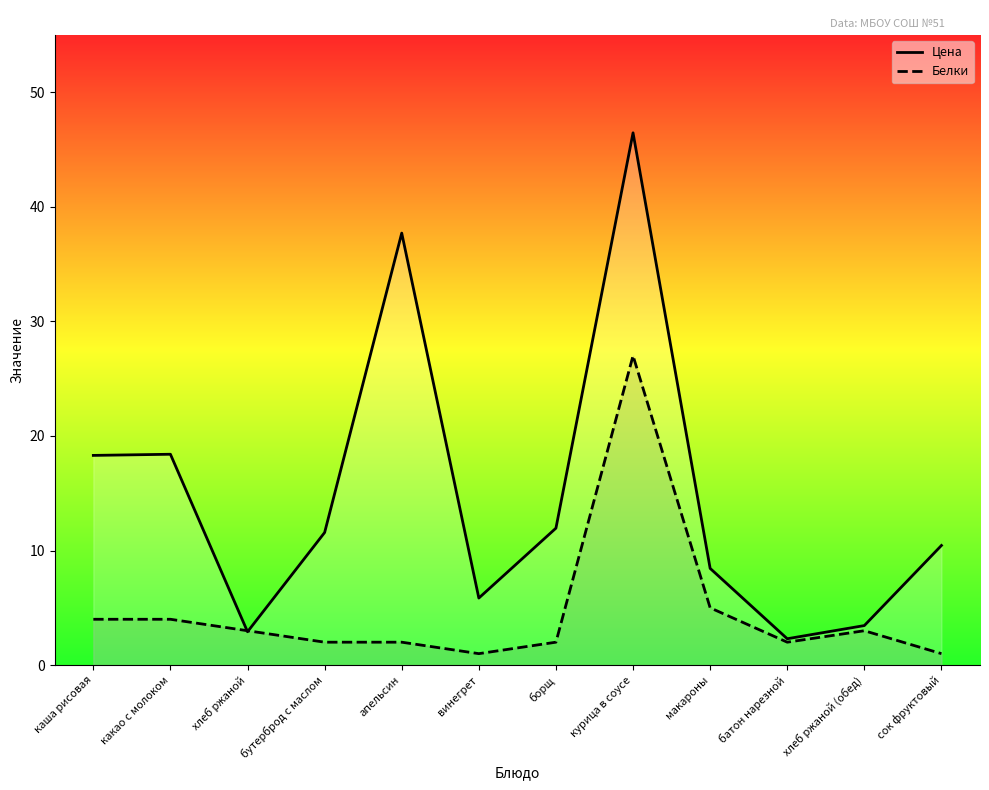

What is the sum of the Белки values at апельсин and хлеб ржаной (обед)?

5.0